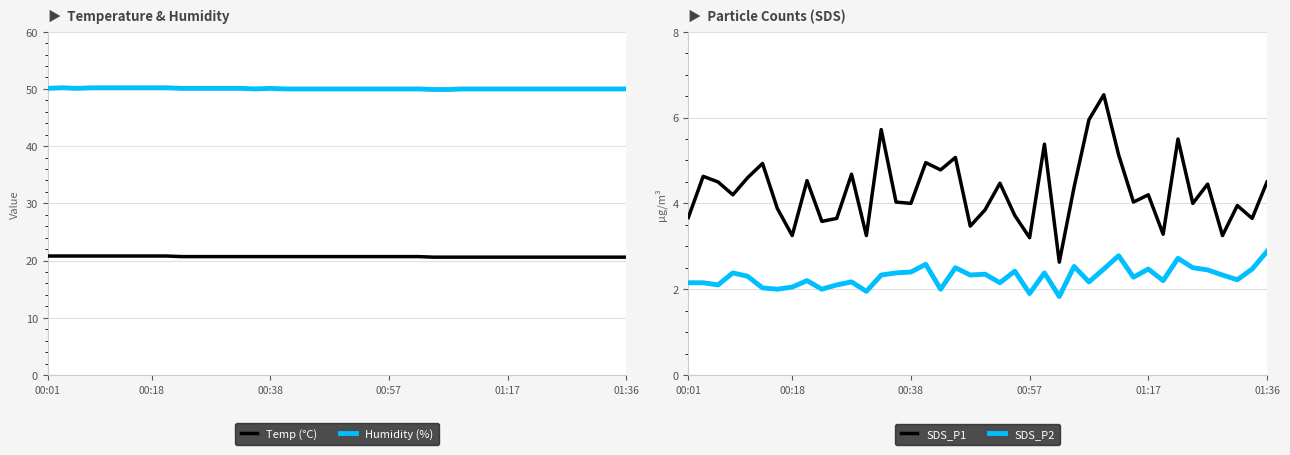

What is the difference between the second highest and second lowest values in the SDS_P2 series?

0.9